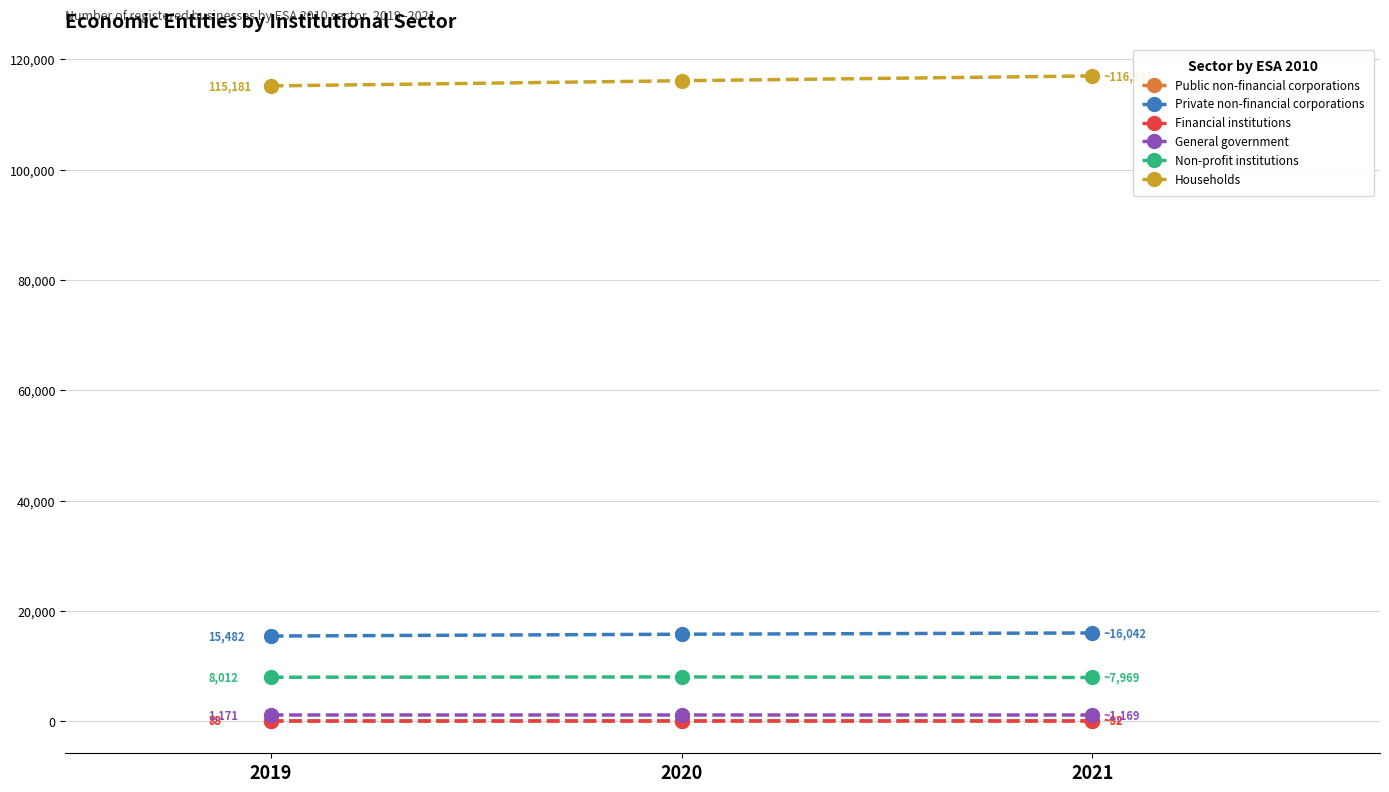

What are all the series names shown in the legend?

Public non-financial corporations, Private non-financial corporations, Financial institutions, General government, Non-profit institutions, Households